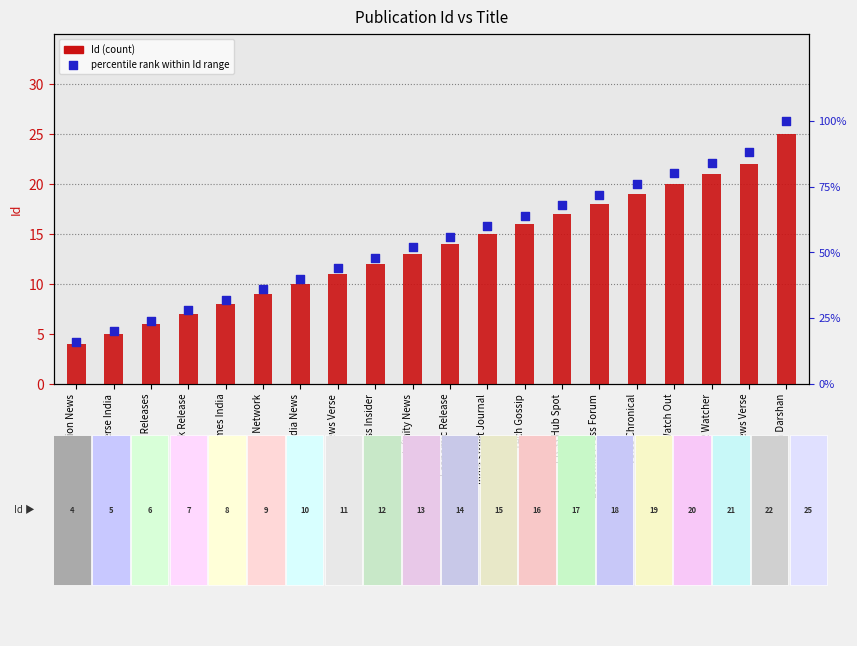

What are all the series names shown in the legend?

Id (count), percentile rank within Id range